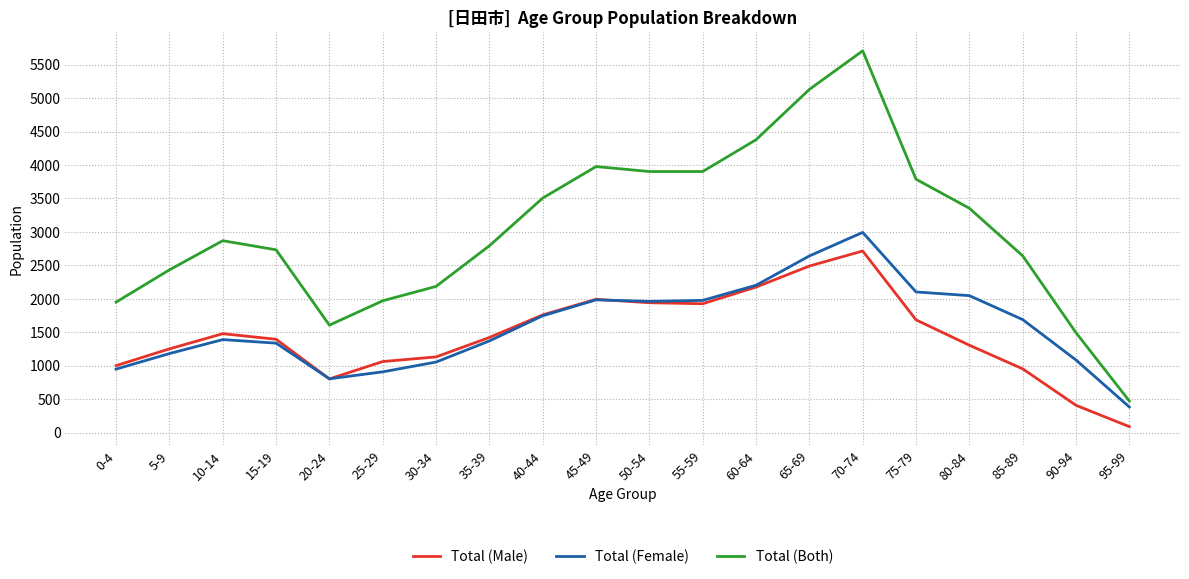

Which series changed the most between 70-74 and 85-89?

Total (Both)